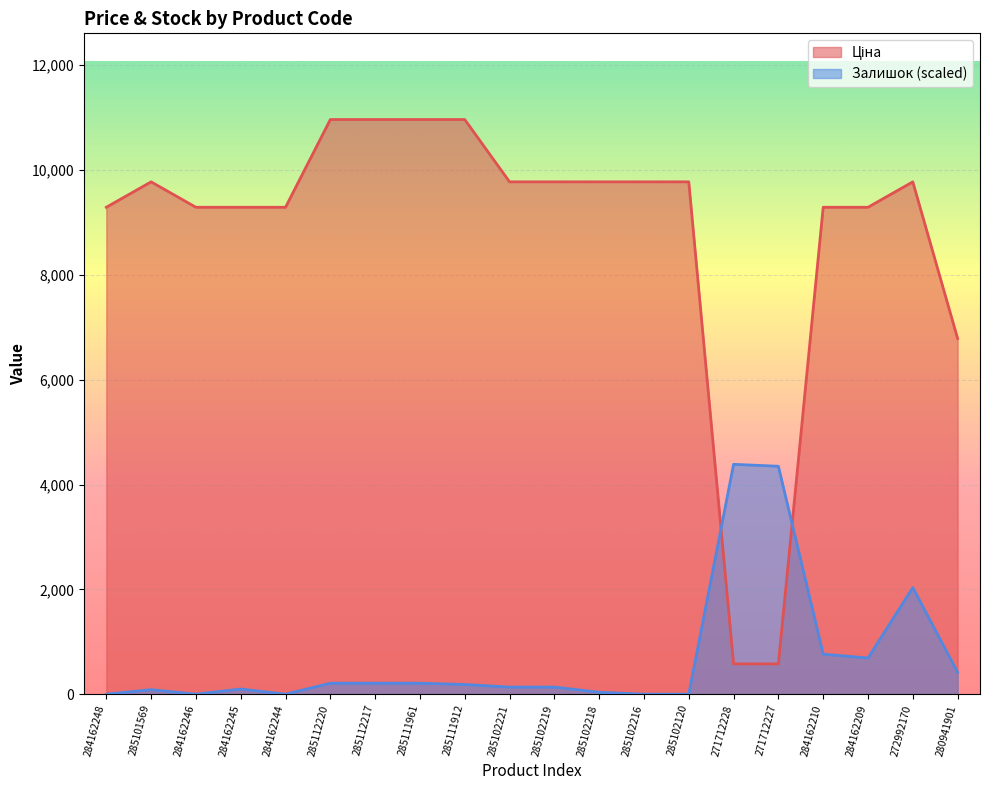

The value of Ціна at 285102120 is 9775.5. True or false?

True